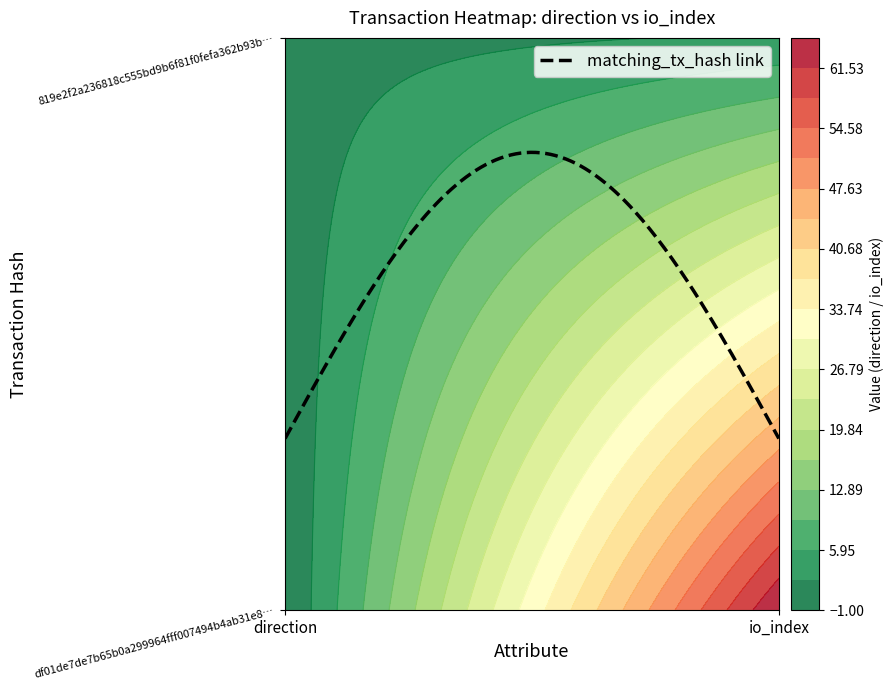

What is the sum of all df01de7de7b65b0a299964fff007494b4ab31e8 values?

64